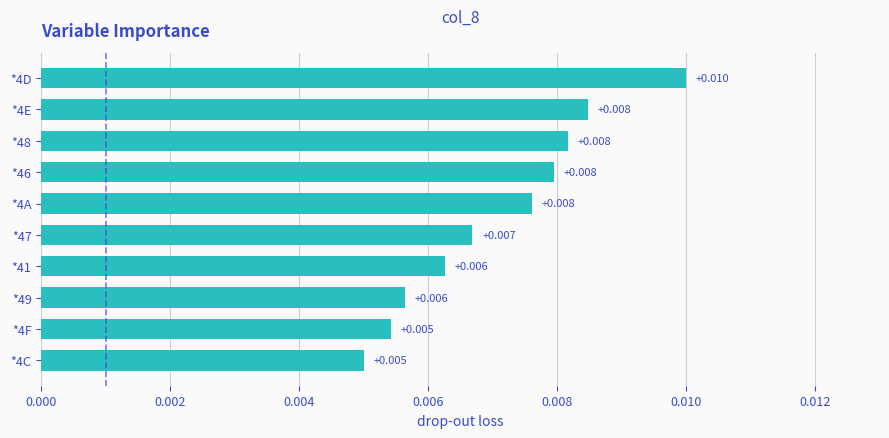

How many data points does each series have?

10